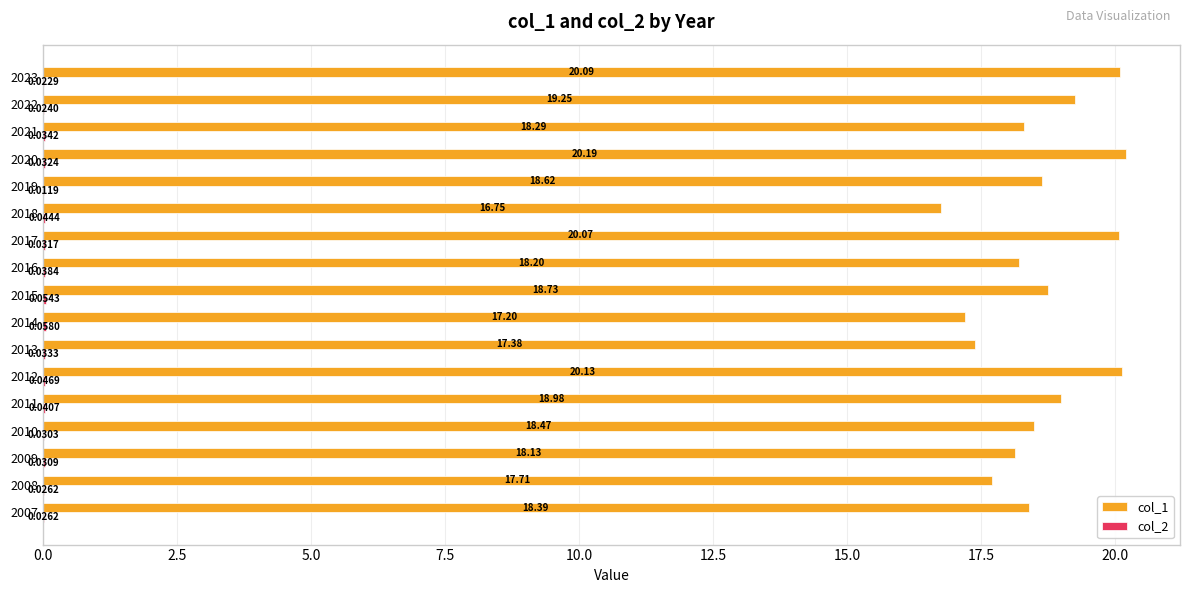

At which category is the sum across all series the highest?

2020